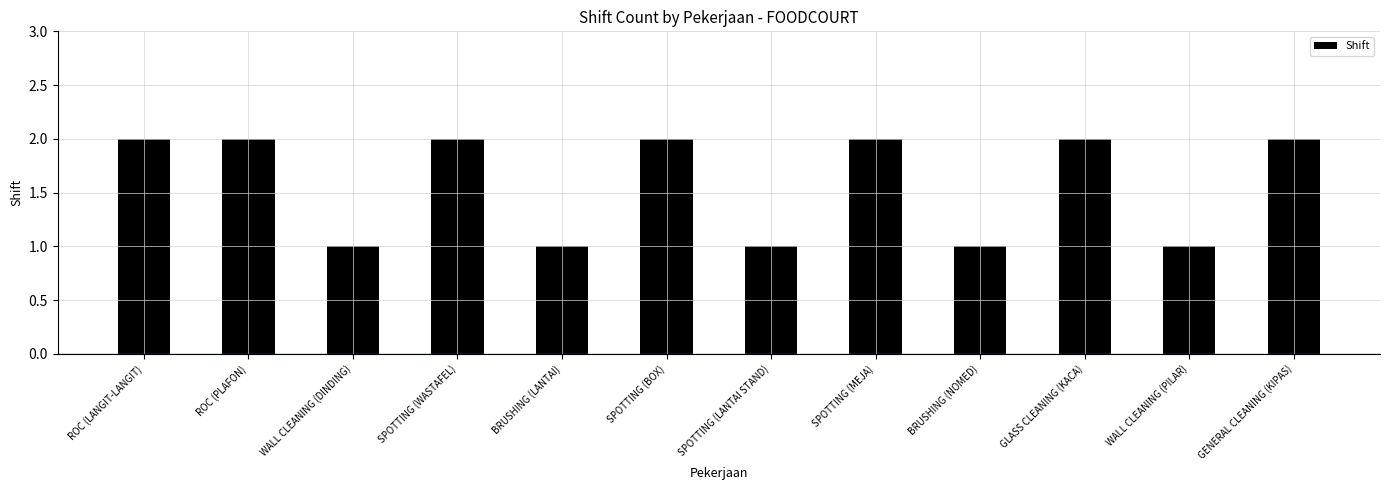

What is the change in value from SPOTTING (LANTAI STAND) to SPOTTING (MEJA)?

+1